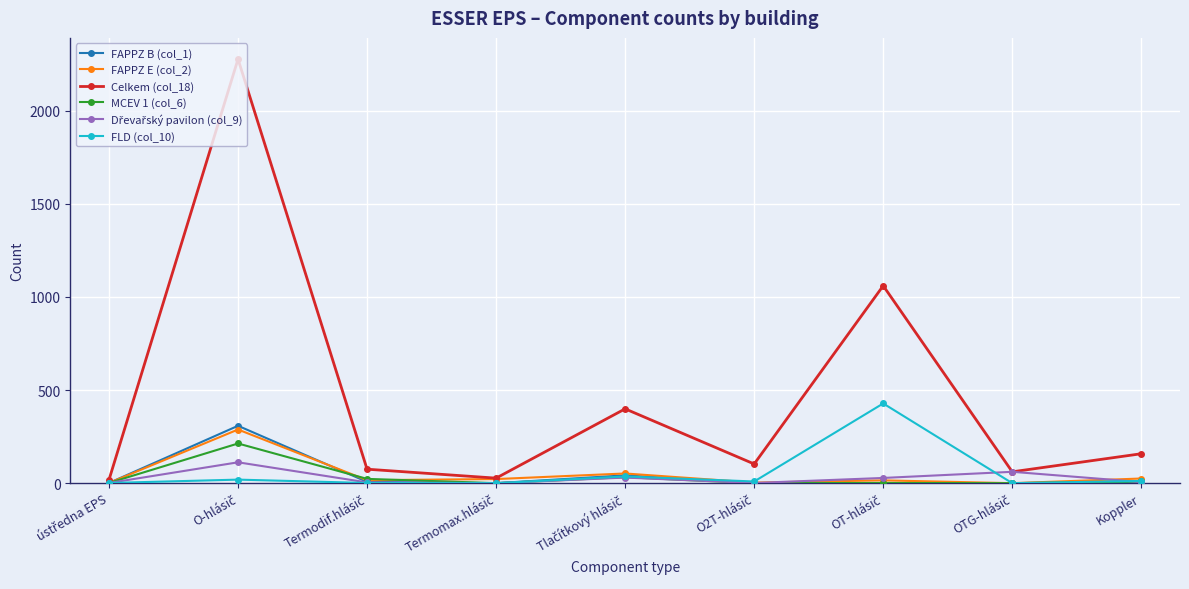

Is it true that Celkem (col_18) equals 158 at Koppler?

True